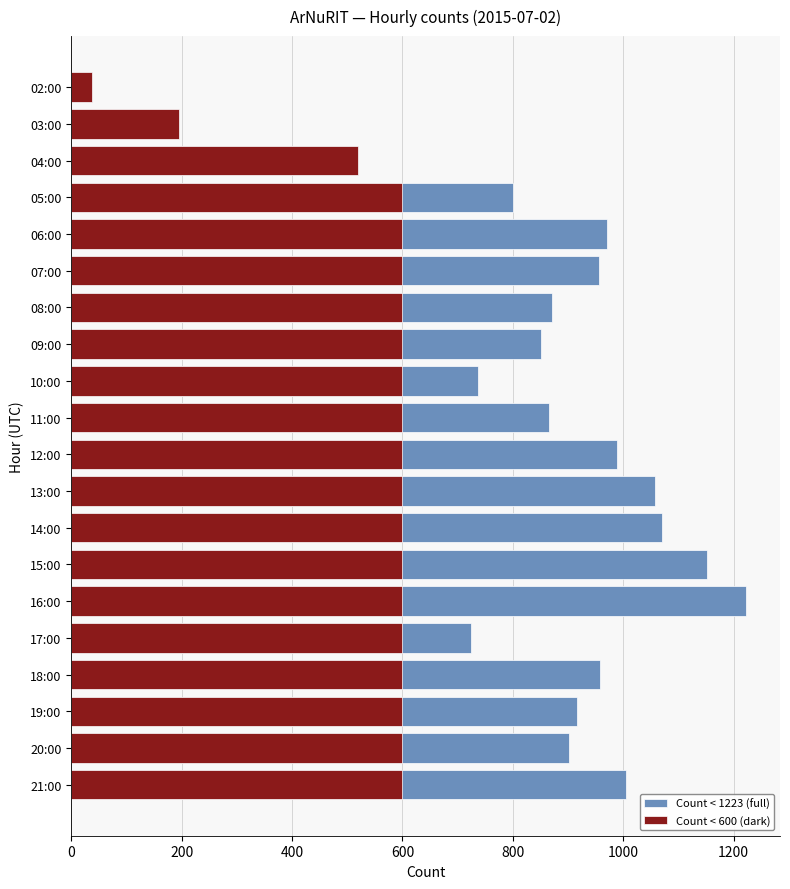

True or false: Count < 600 (dark) has a value of 600 at 07:00.

True